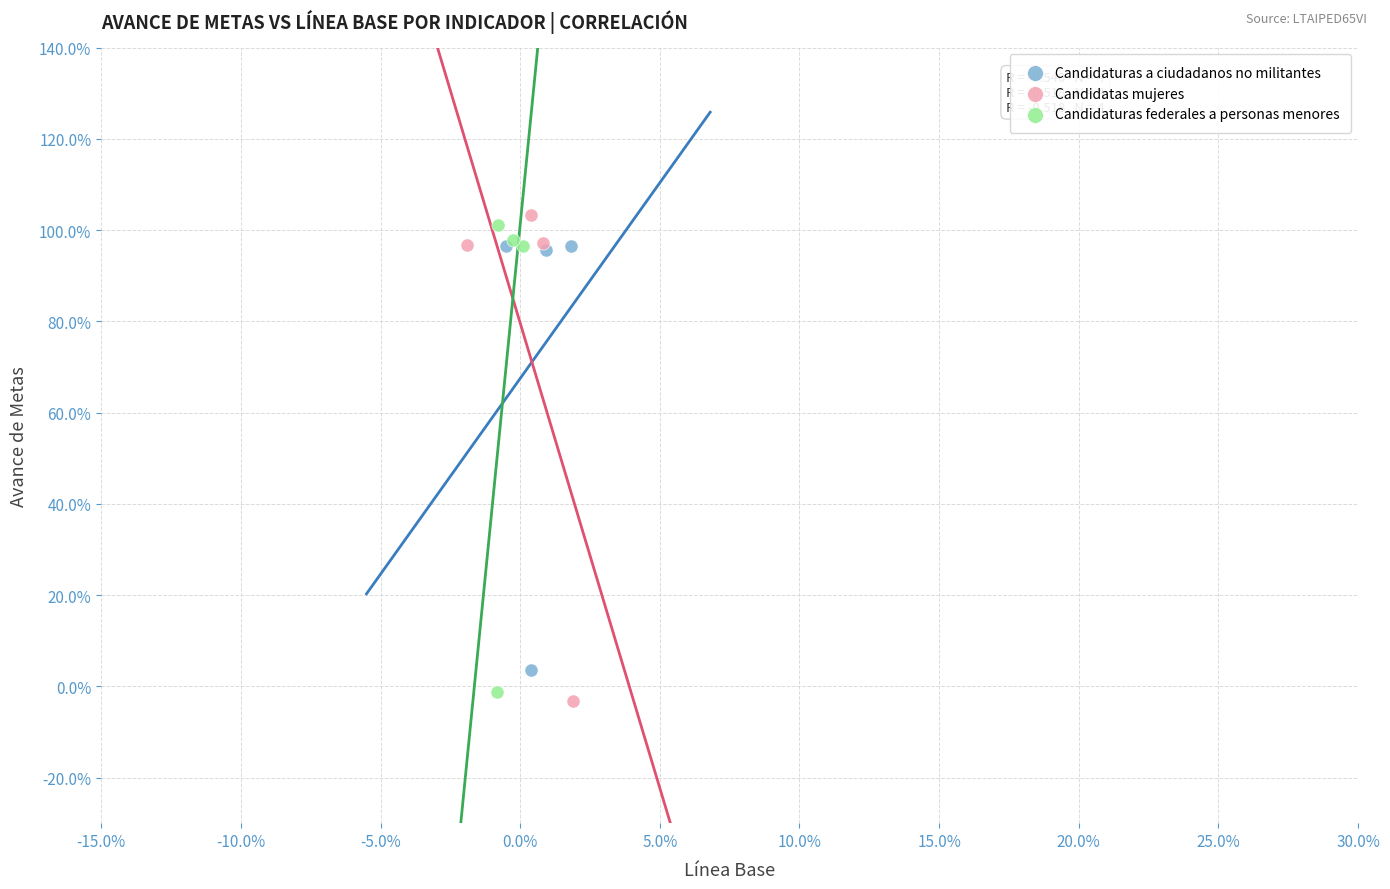

What are all the series names shown in the legend?

Candidaturas a ciudadanos no militantes, Candidatas mujeres, Candidaturas federales a personas menores